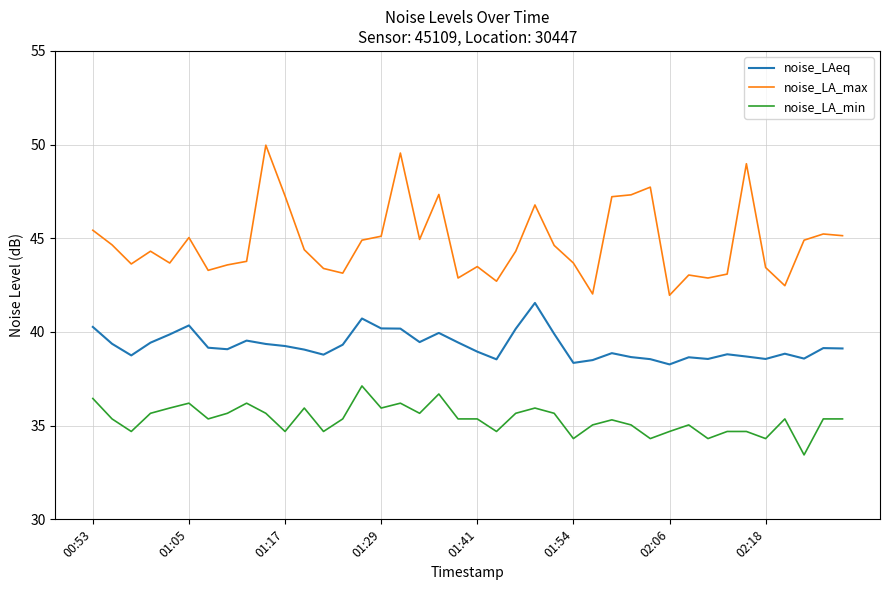

True or false: noise_LA_min and noise_LAeq cross at least once.

False